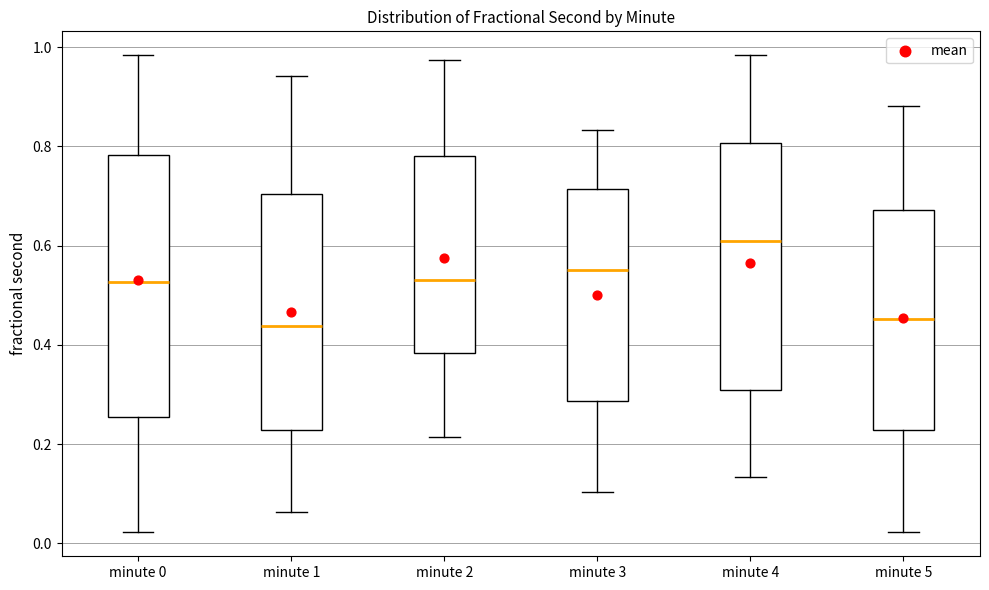

Reading left to right, read every box against the y-axis: the position of its median line, the range the box covers, and the ends of its whiskers. The values are not printed on the chart, so give them approximately, as read against the axis.

minute 0: median 0.52, box 0.26 to 0.78, whiskers 0.02 to 0.98
minute 1: median 0.44, box 0.22 to 0.70, whiskers 0.06 to 0.94
minute 2: median 0.54, box 0.38 to 0.78, whiskers 0.22 to 0.98
minute 3: median 0.56, box 0.28 to 0.72, whiskers 0.10 to 0.84
minute 4: median 0.60, box 0.30 to 0.80, whiskers 0.14 to 0.98
minute 5: median 0.46, box 0.22 to 0.68, whiskers 0.02 to 0.88